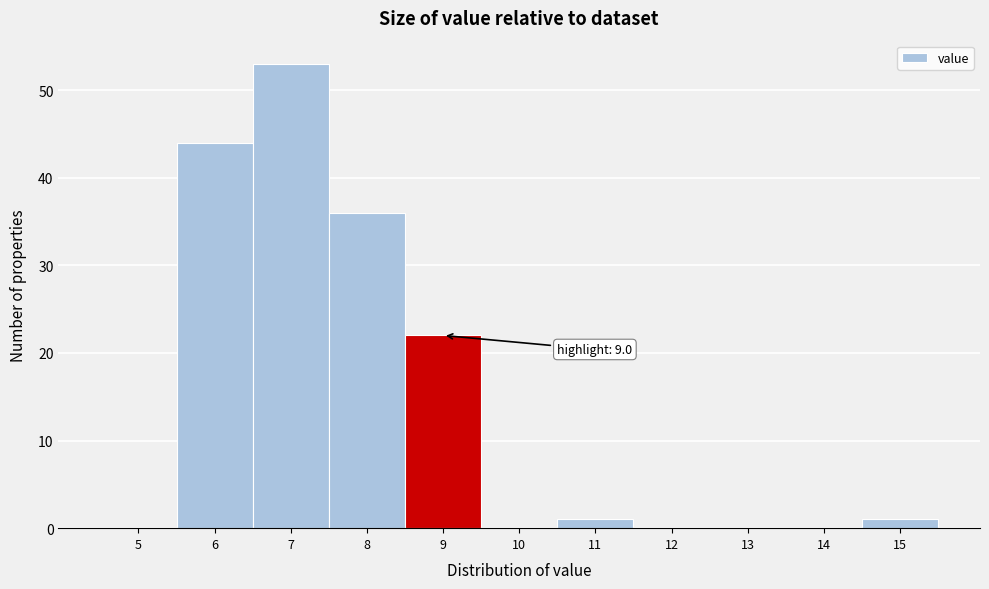

Reading left to right, transcribe all the data shown in this chart.

5=0	6=44	7=53	8=36	9=22	10=0	11=1	12=0	13=0	14=0	15=1